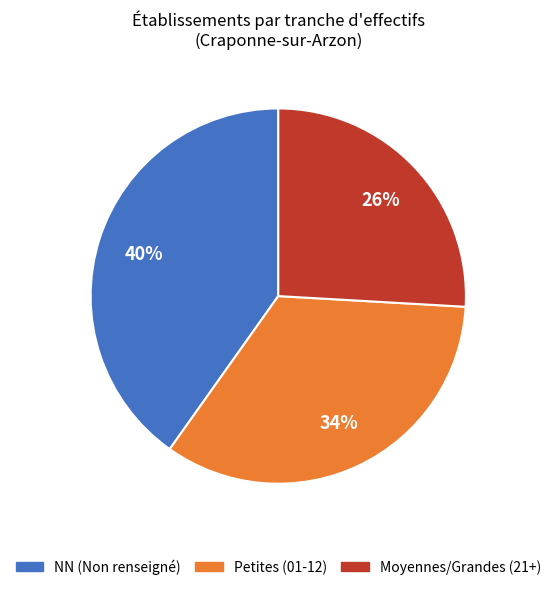

To the nearest percent, what is the difference between the largest and smallest slice percentages?

14%